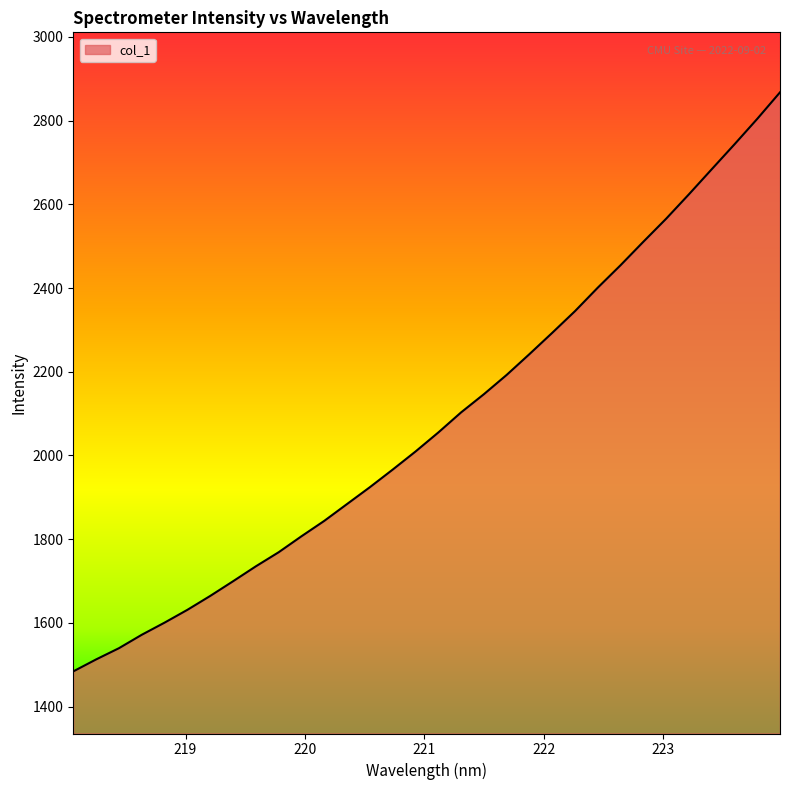

How many distinct data groups are displayed?

1